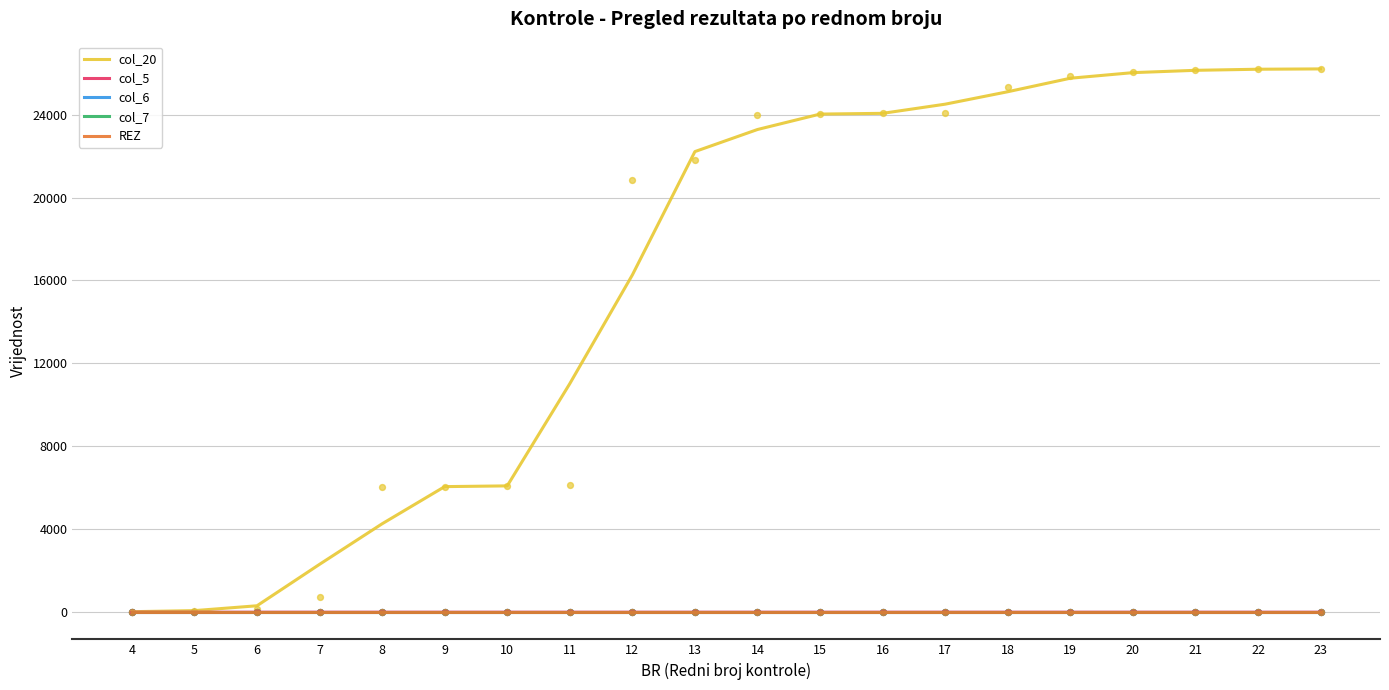

Is the value of col_6 at 10 greater than the value of REZ at 21?

No